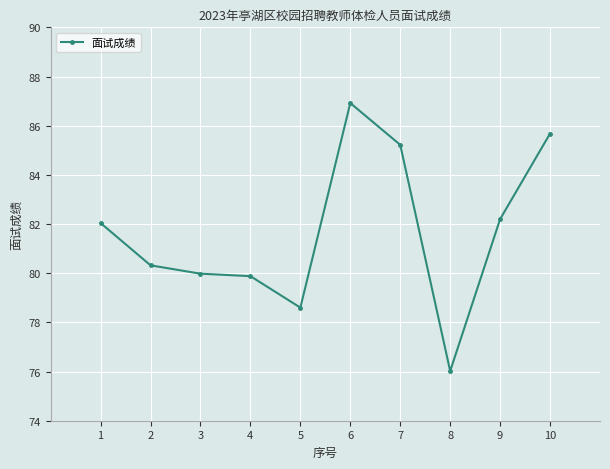

What is the average value?

81.7